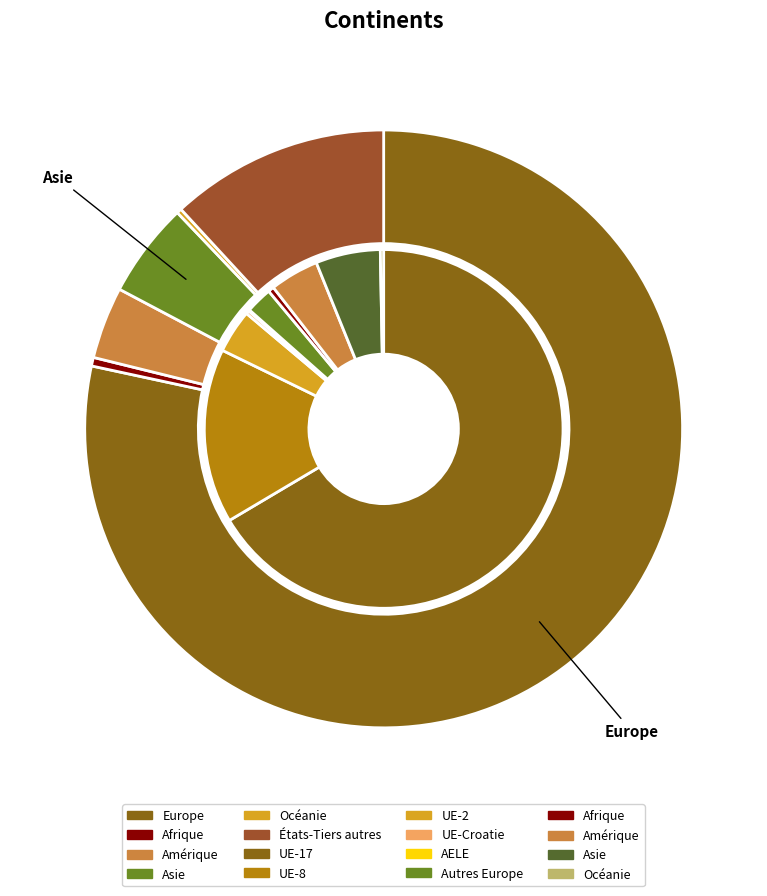

What is the ratio of the value at États-Tiers autres to the value at Afrique?

25.5